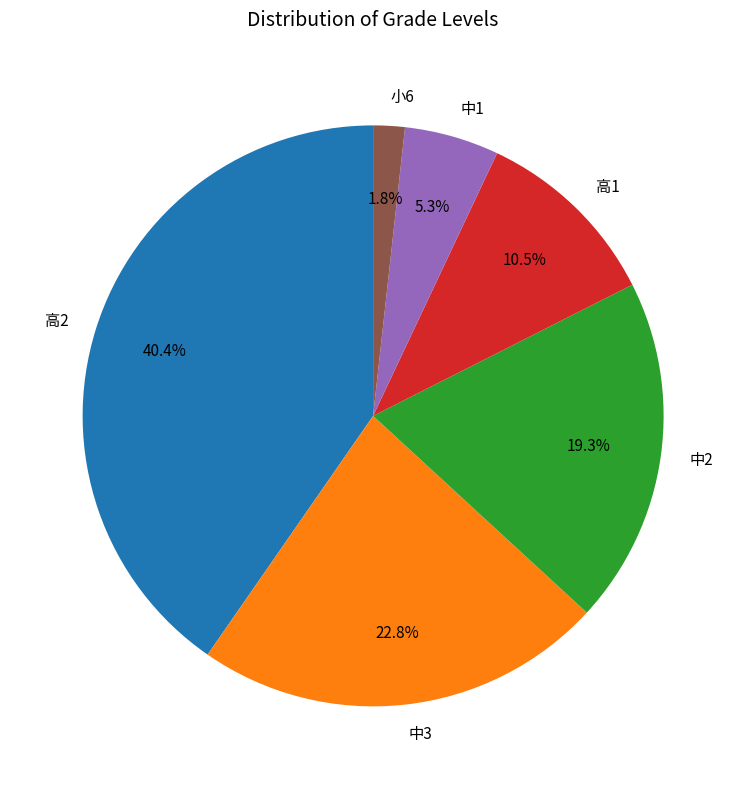

How much of the chart is everything except 高1?

89.5%